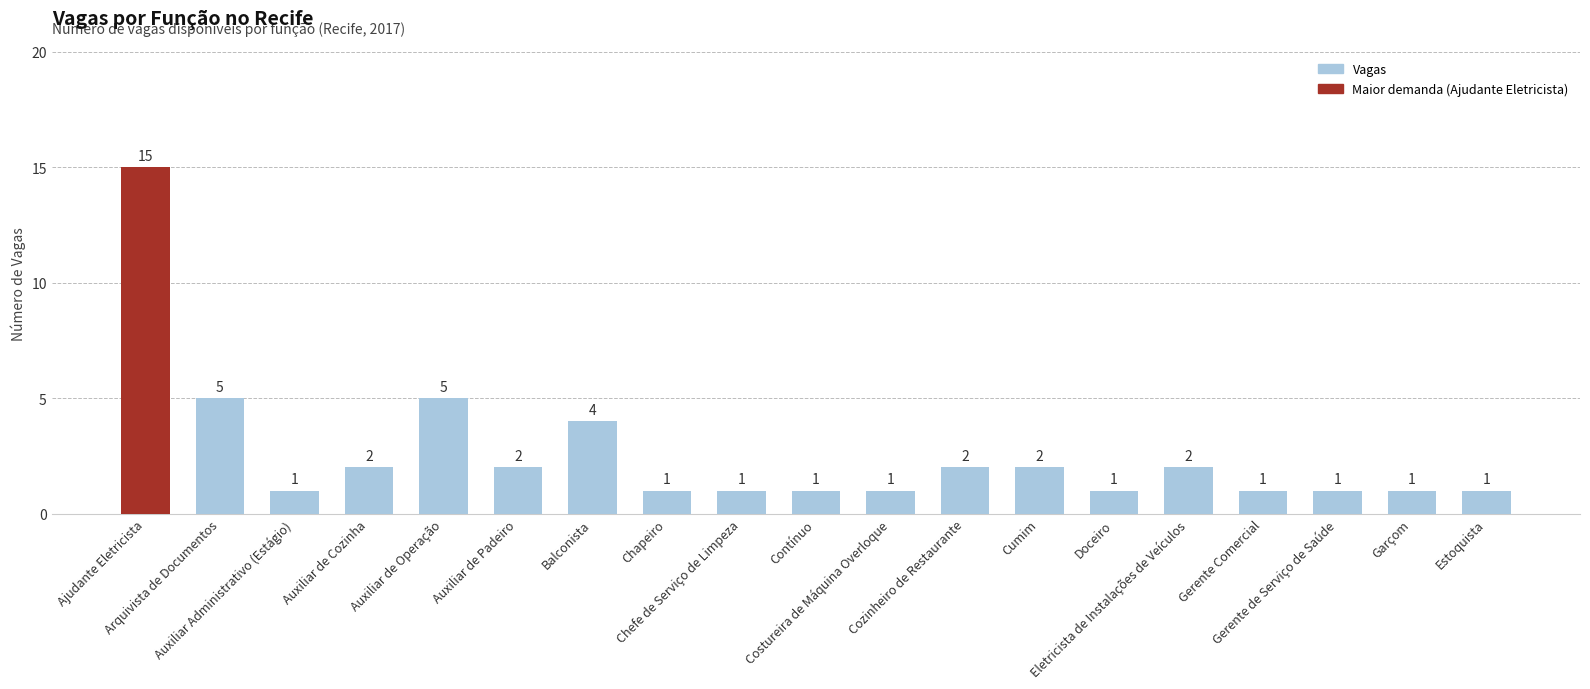

Are the bars horizontal?

No